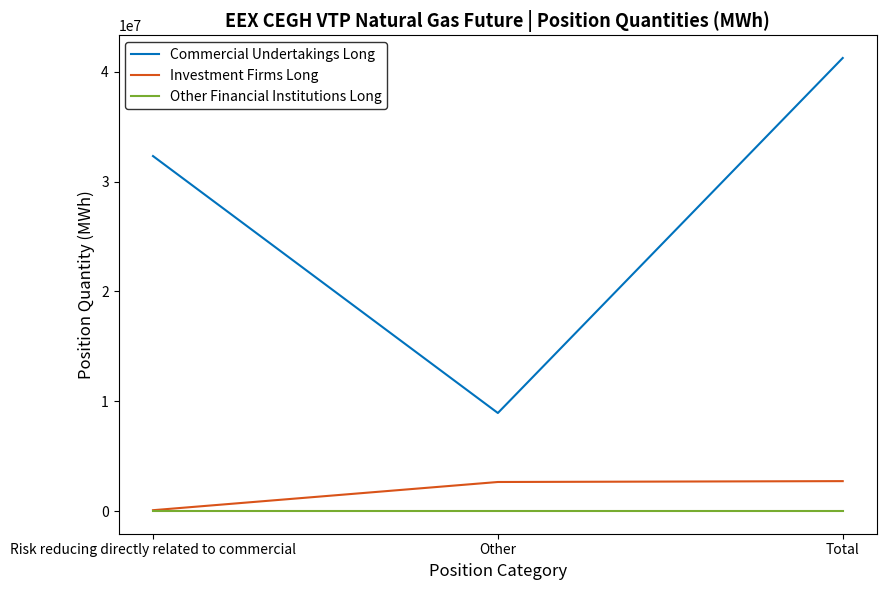

What is the average value of the Commercial Undertakings Long series?

27502633